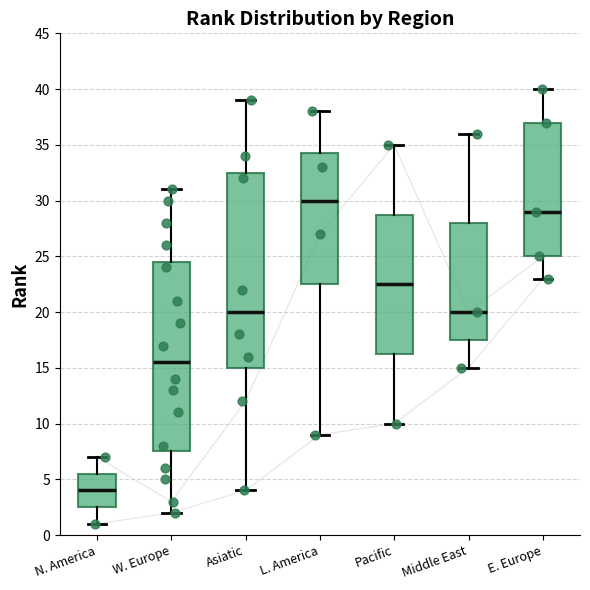

Reading left to right, transcribe this box plot: for each box, give where its median line is, the range the box spans, and where its two whiskers end, as read against the y-axis. The values are not printed on the chart, so give them approximately, as read against the axis.

N. America: median 4.0, box 2.5 to 5.5, whiskers 1.0 to 7.0
W. Europe: median 15.5, box 7.5 to 24.5, whiskers 2.0 to 31.0
Asiatic: median 20.0, box 15.0 to 32.5, whiskers 4.0 to 39.0
L. America: median 30.0, box 22.5 to 34.5, whiskers 9.0 to 38.0
Pacific: median 22.5, box 16.5 to 29.0, whiskers 10.0 to 35.0
Middle East: median 20.0, box 17.5 to 28.0, whiskers 15.0 to 36.0
E. Europe: median 29.0, box 25.0 to 37.0, whiskers 23.0 to 40.0